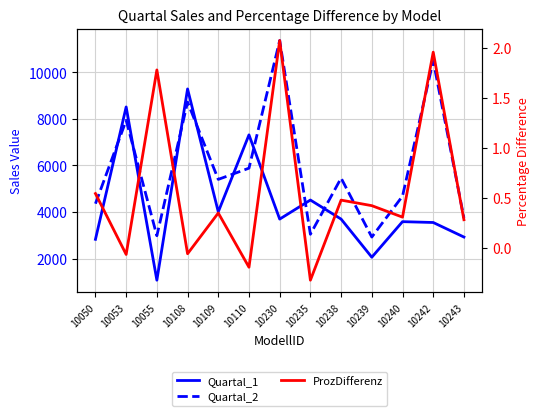

How many times do Quartal_2 and Quartal_1 cross each other?

8